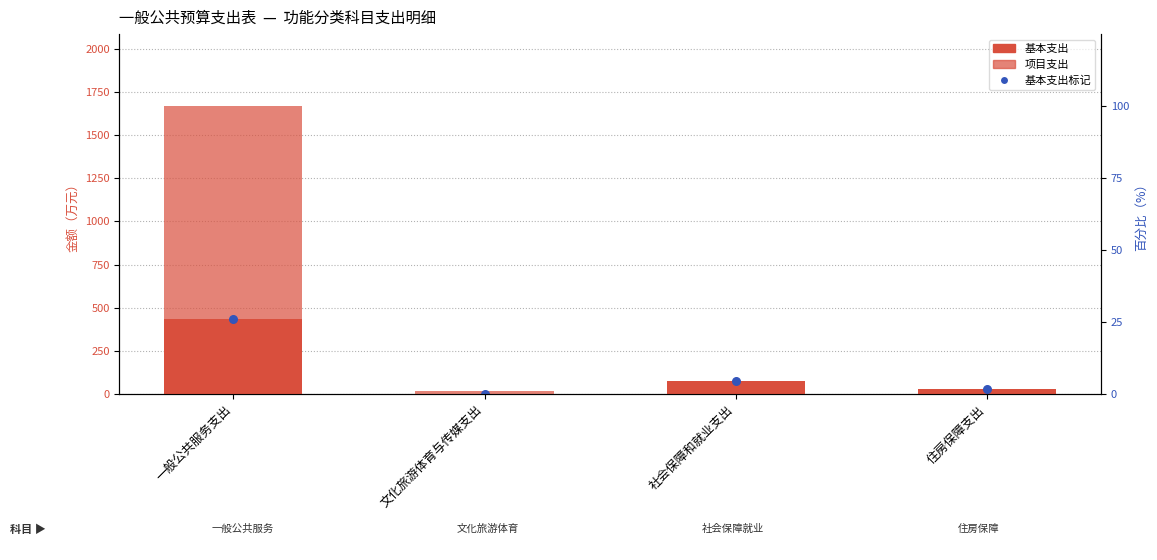

At how many categories does at least one series exceed 298?

1